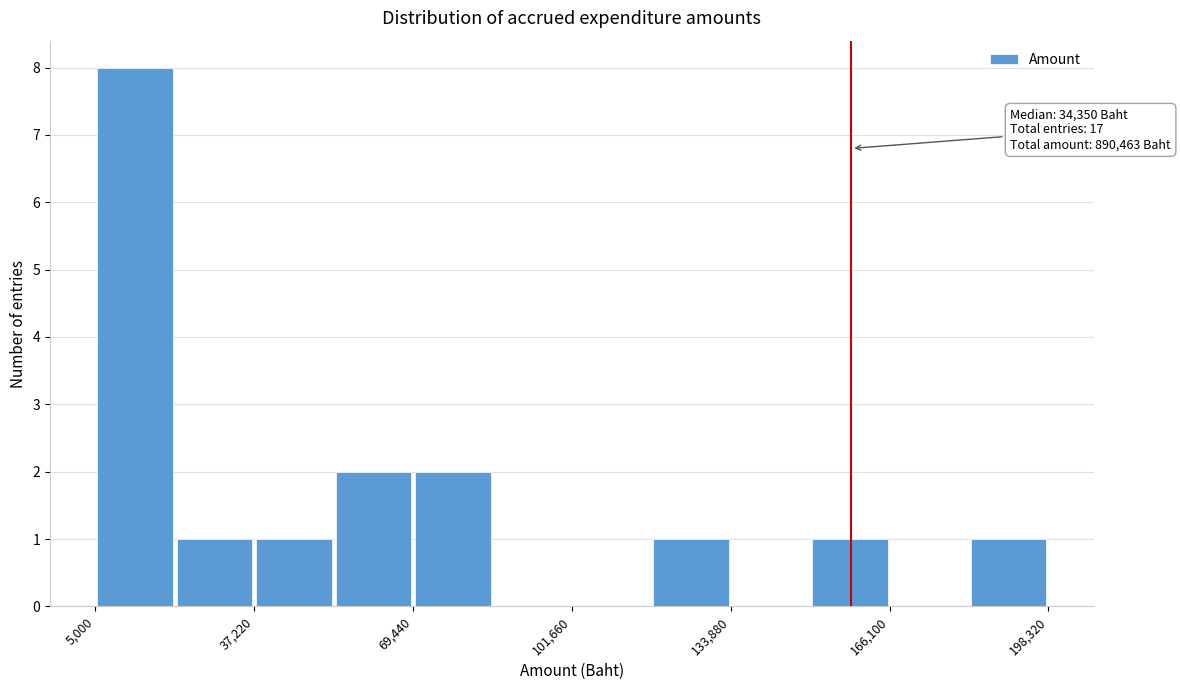

Around what value on the x-axis is the tallest bar? Give the approximate position of its centre, as read against the axis.

15000